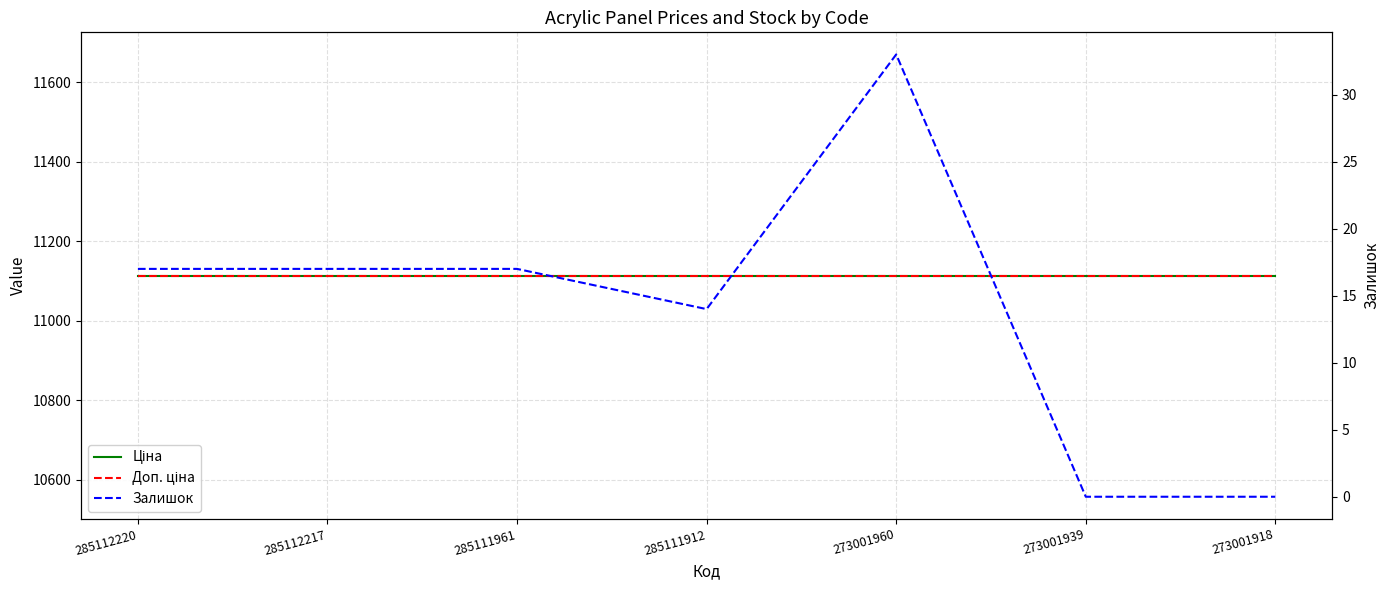

Rank the categories by Залишок value from lowest to highest.

273001939, 273001918, 285111912, 285112220, 285112217, 285111961, 273001960